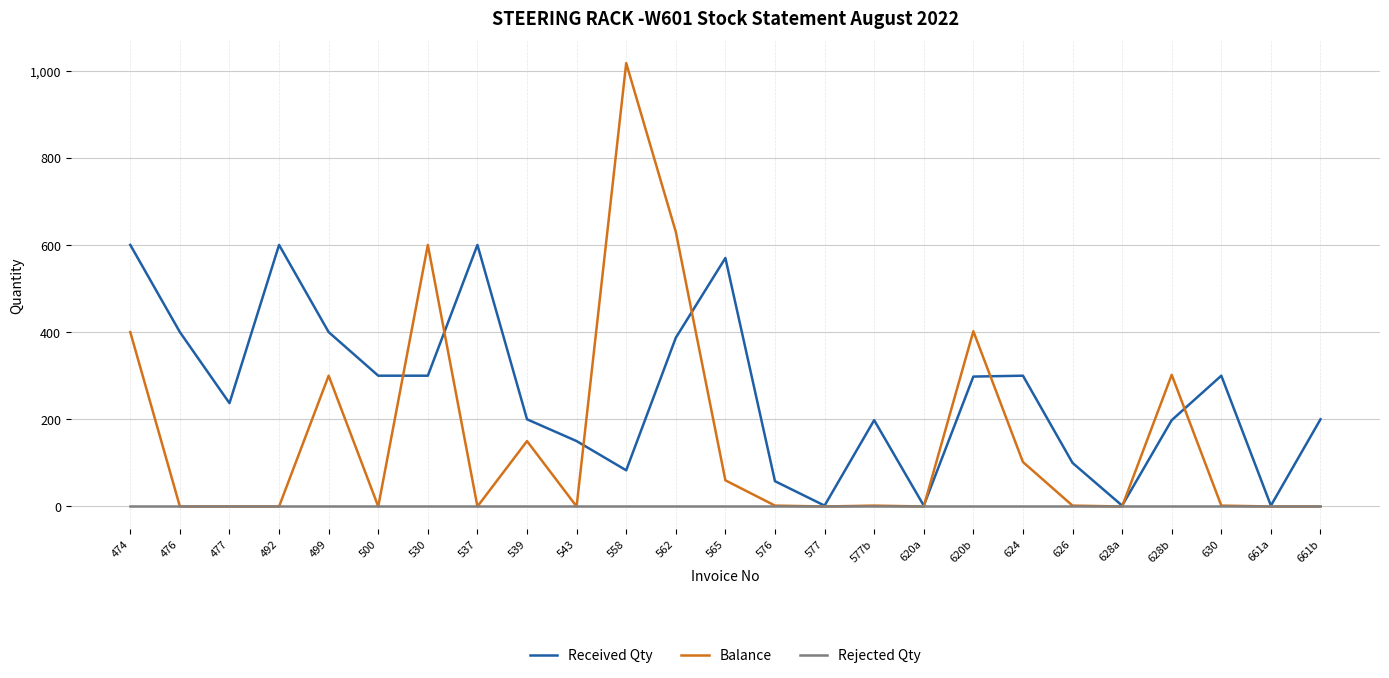

List the series in order of their overall mean, lowest first.

Rejected Qty, Balance, Received Qty